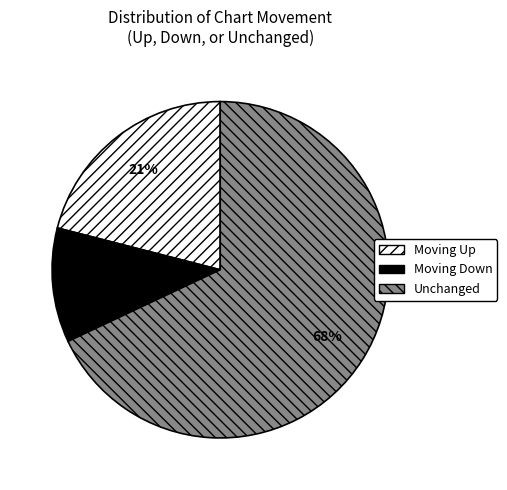

To the nearest percent, what is the difference between the largest and smallest slice percentages?

57%